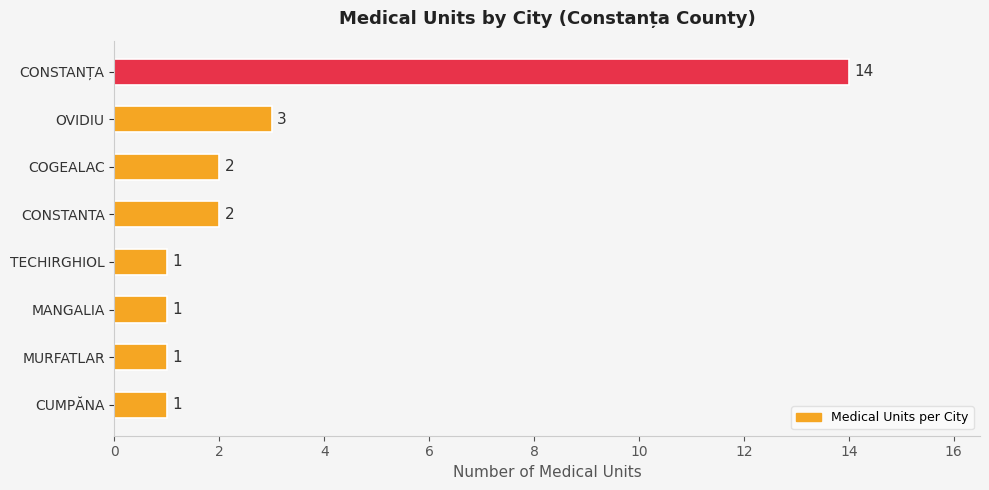

What is the average value?

3